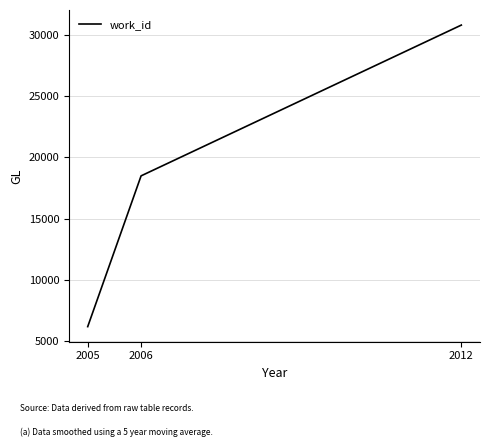

What is the sum of the values at 2006 and 2012?

49304